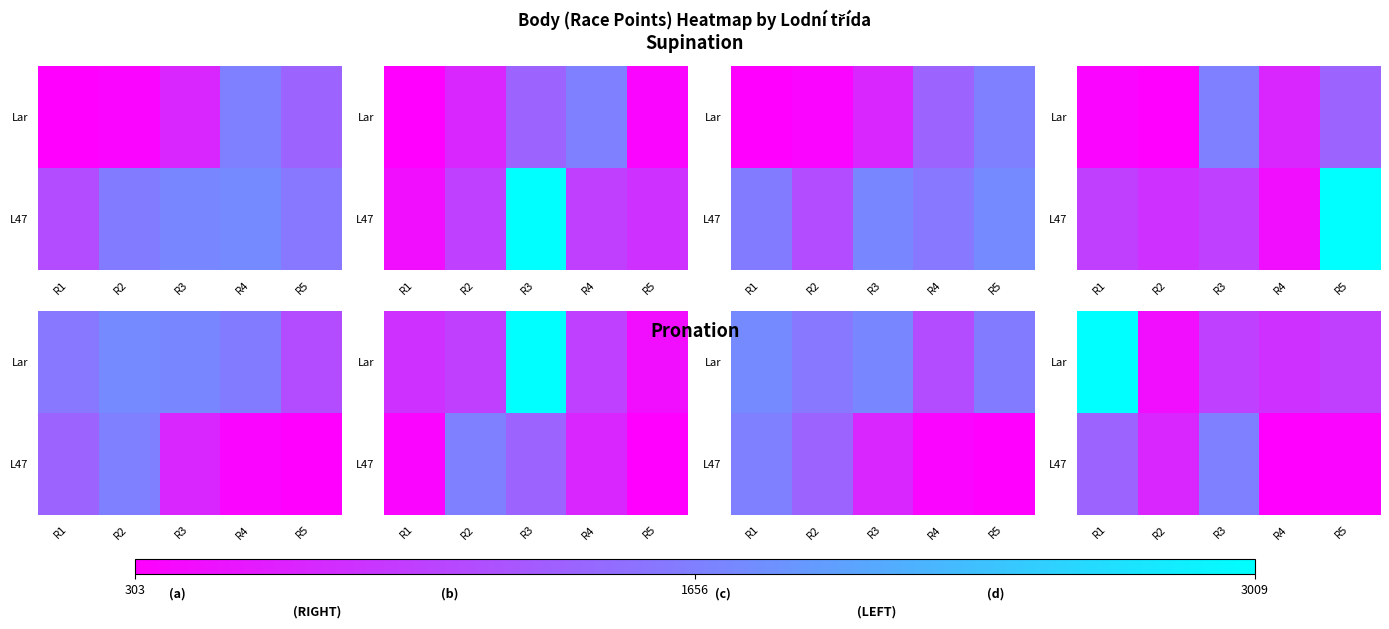

Rank the series by their maximum value, from highest to lowest.

Lar, L47